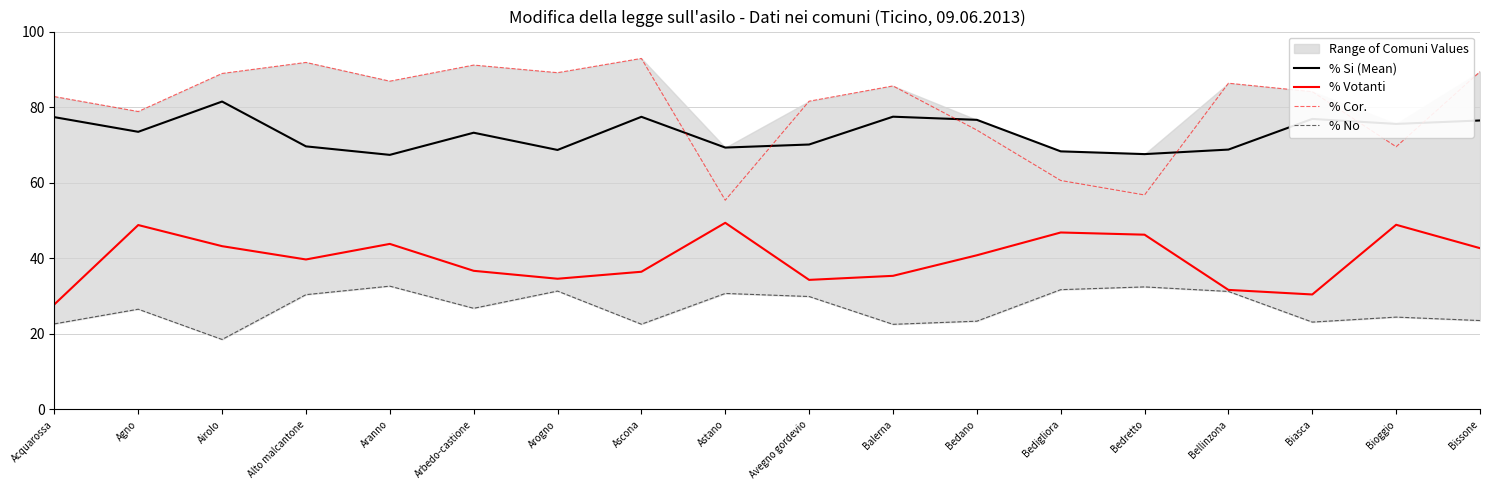

Rank the series at Biasca from highest to lowest value.

% Cor., % Si (Mean), % Votanti, % No